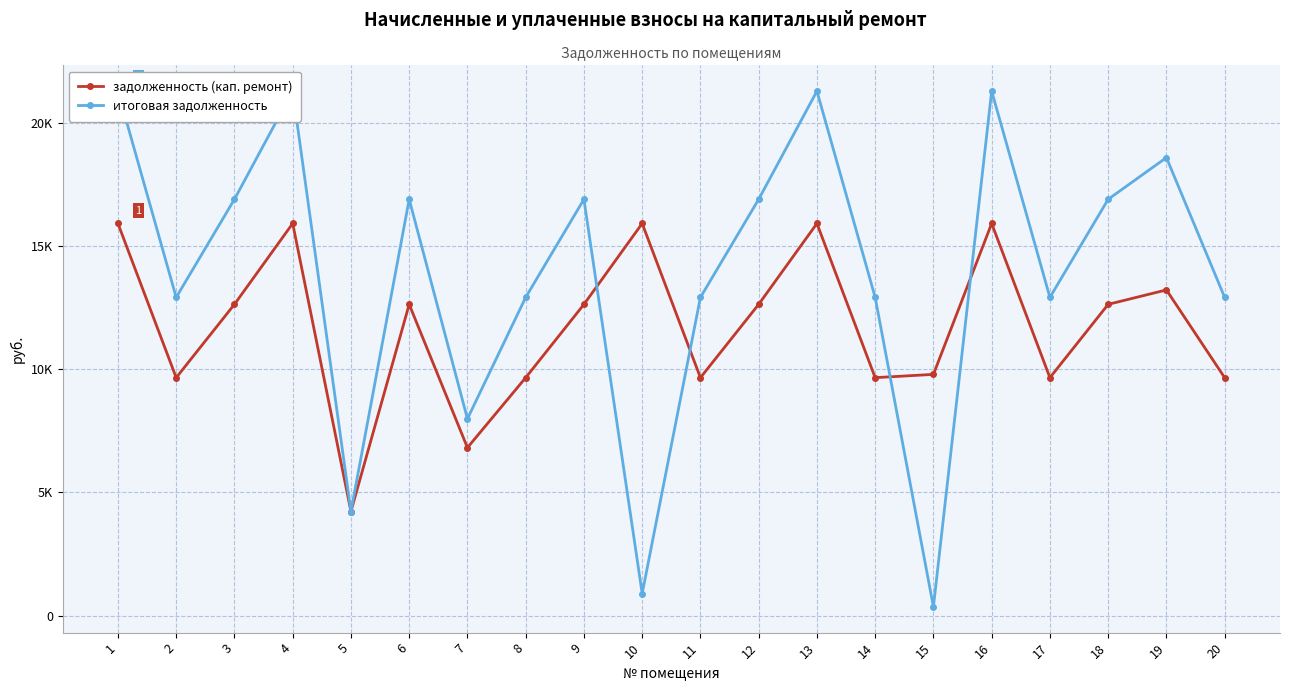

True or false: задолженность (кап. ремонт) and итоговая задолженность cross at least once.

True